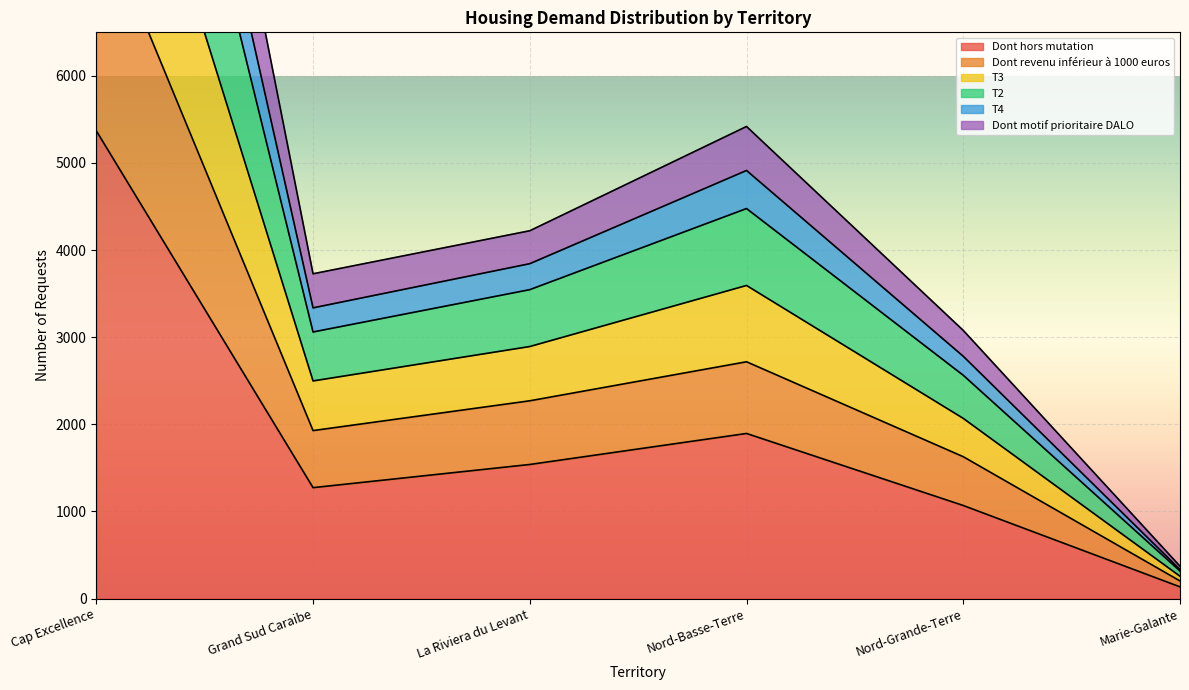

At which label is T4 closest to 6752?

Nord-Basse-Terre